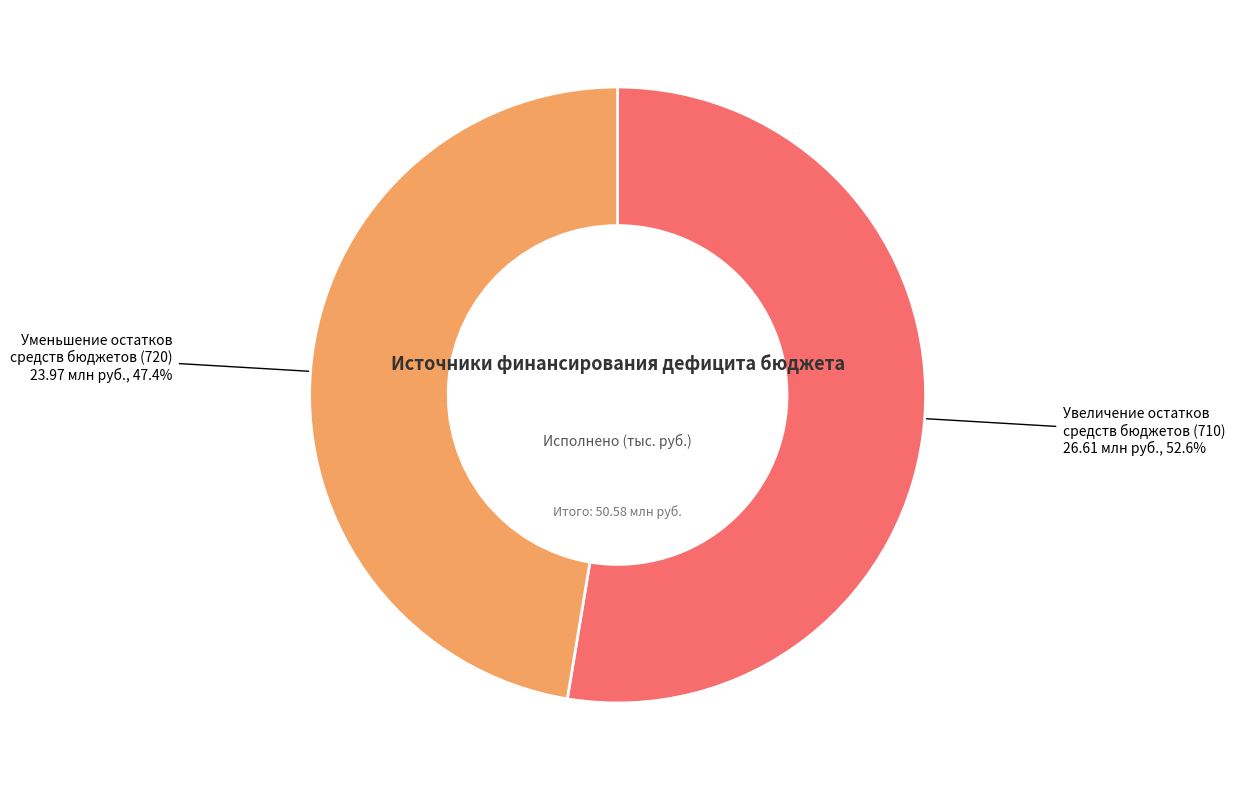

Which slice is the largest?

Увеличение остатков средств бюджетов (710)